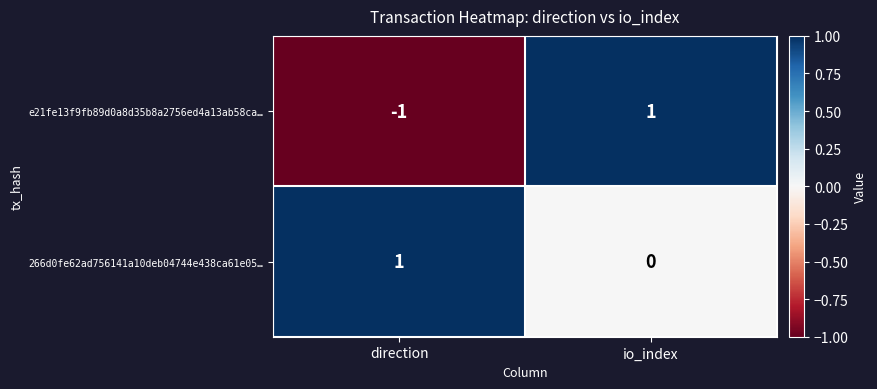

Reading left to right, transcribe all the data shown in this chart.

e21fe13f9fb89d0a8d35b8a2756ed4a13ab58ca…: -1	1
266d0fe62ad756141a10deb04744e438ca61e05…: 1	0